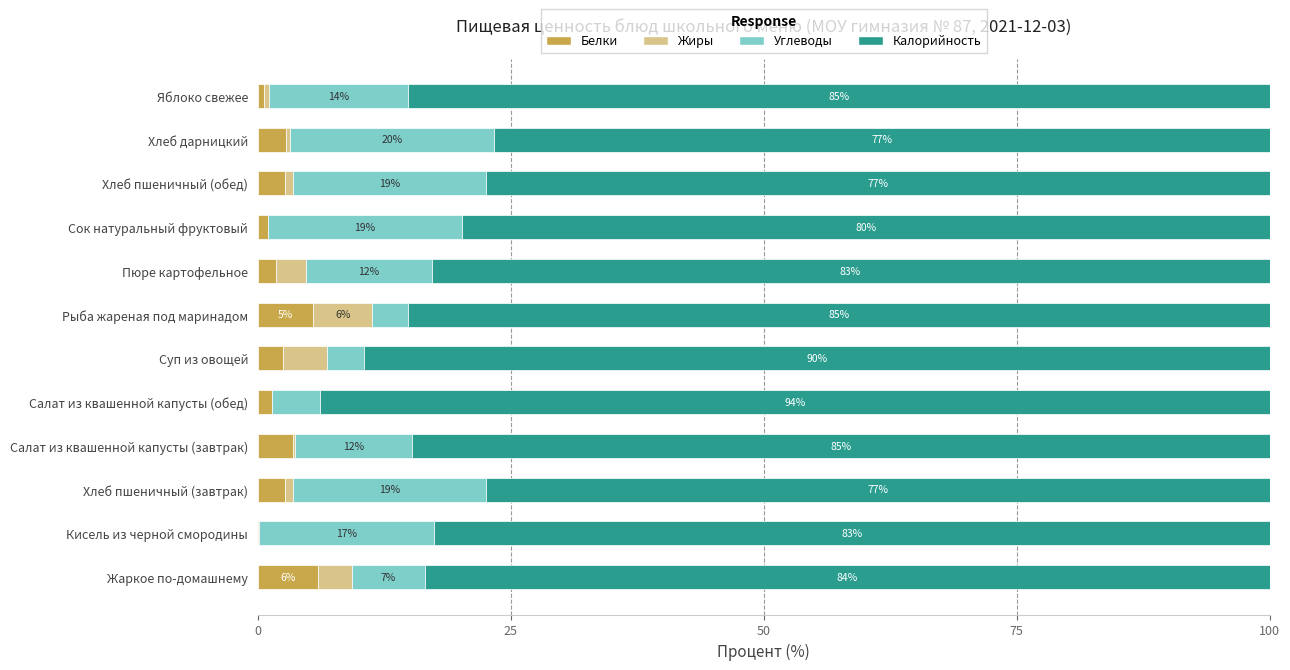

At which label does Белки reach its peak?

Жаркое по-домашнему